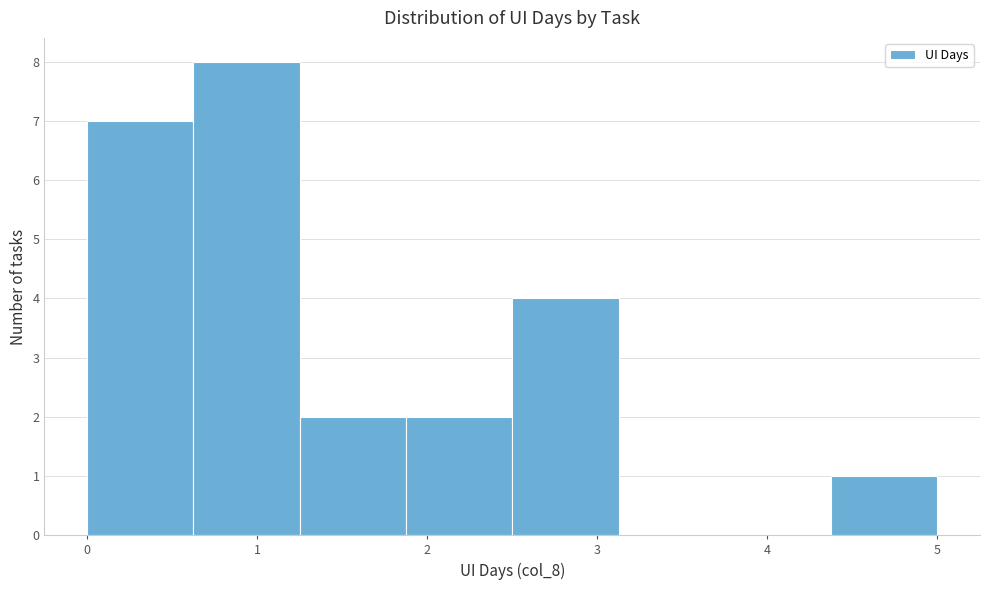

Reading left to right, transcribe this chart: for each bar, give the range it covers on the x-axis and its height. Neither the bar edges nor the heights are printed on the chart, so give them approximately, as read against the axes.

0.0 to 0.6: 7
0.6 to 1.3: 8
1.3 to 1.9: 2
1.9 to 2.5: 2
2.5 to 3.1: 4
3.1 to 3.8: 0
3.8 to 4.4: 0
4.4 to 5.0: 1